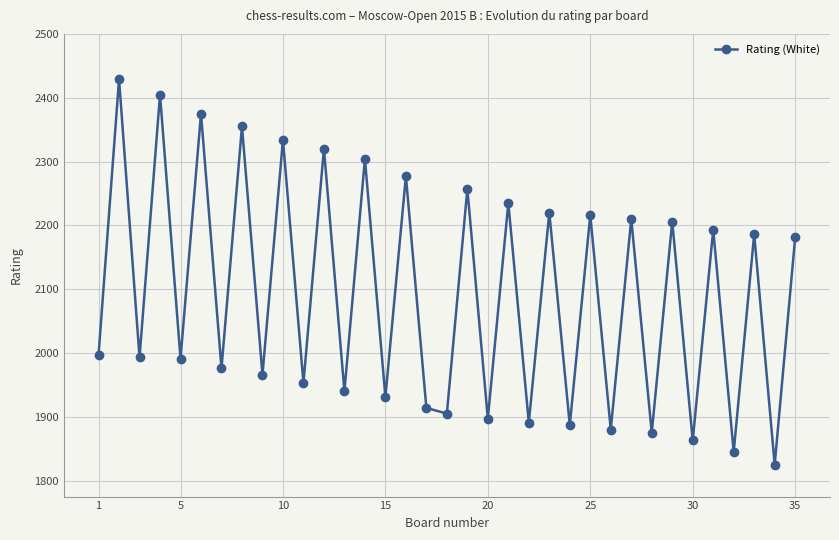

What is the value of the 8th point from the left?

2355